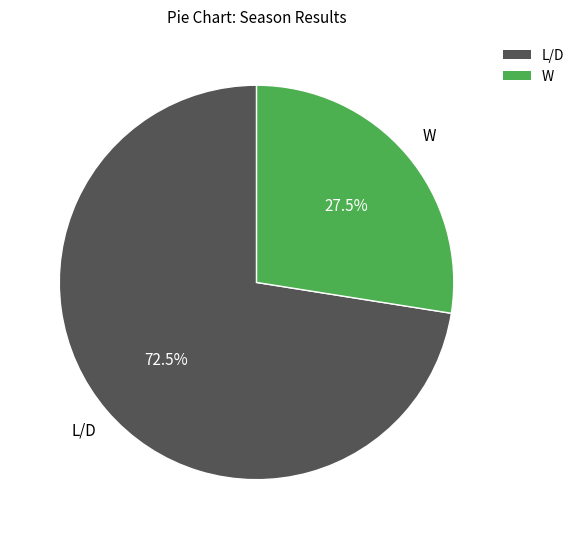

Is there any slice that represents more than half of the pie?

Yes